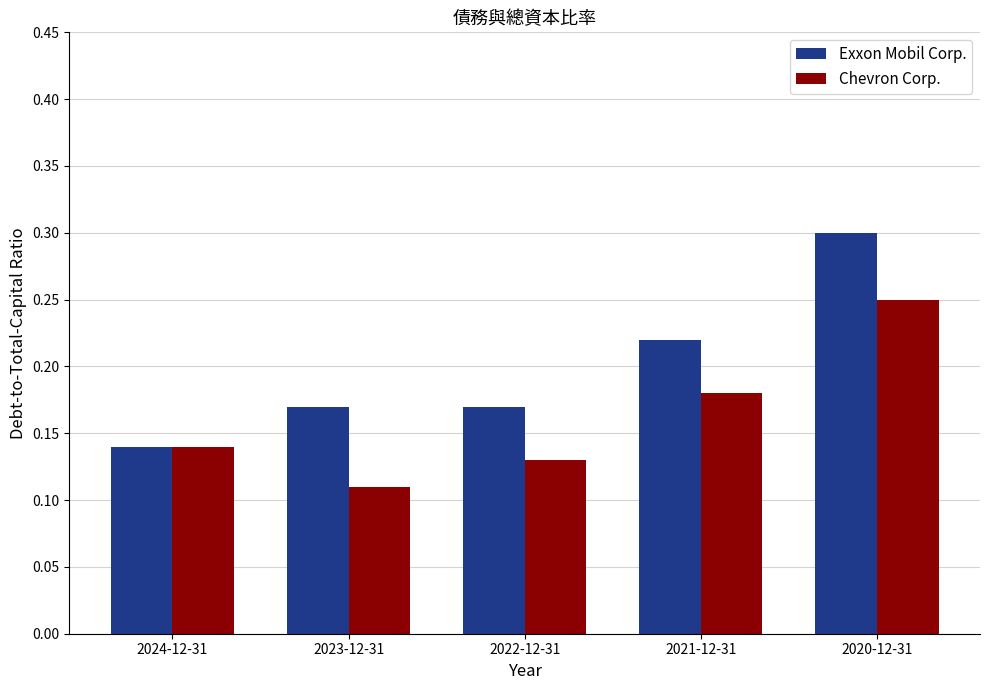

List the series in order of their peak value, highest first.

Exxon Mobil Corp., Chevron Corp.